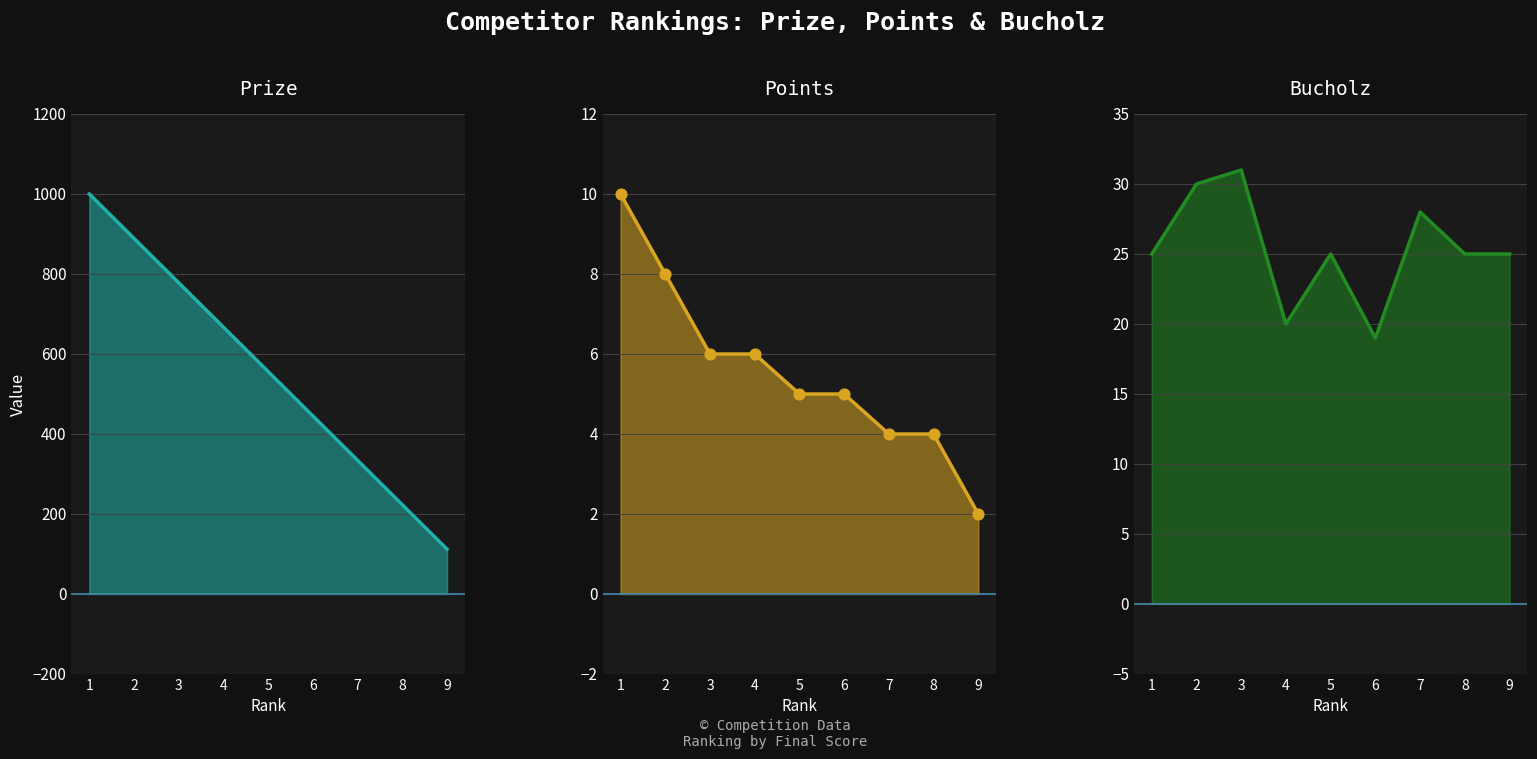

Is the value of Points at 8 greater than the value of Bucholz at 2?

No